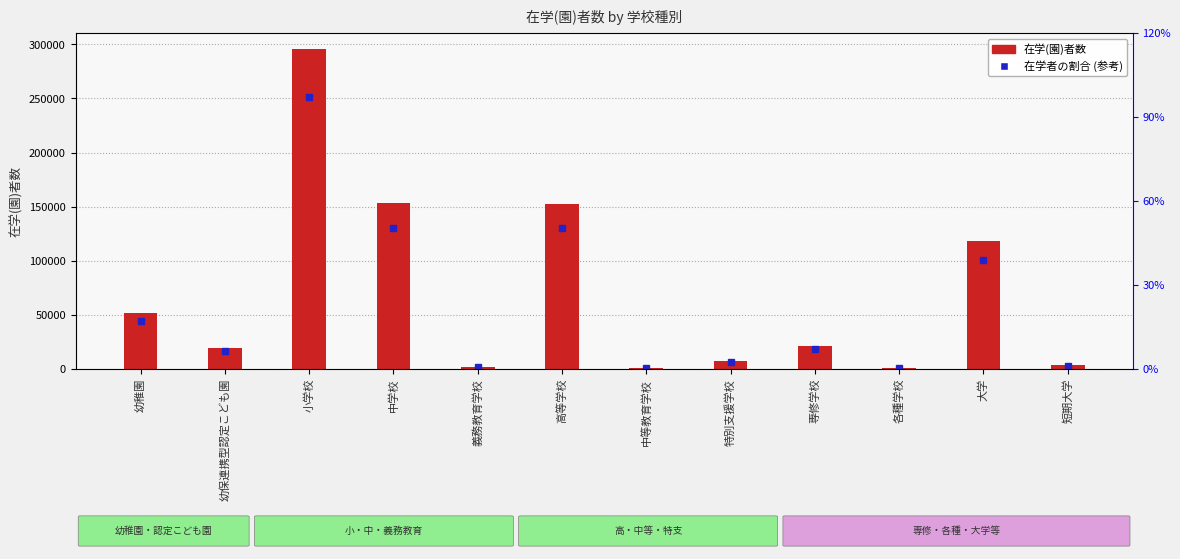

Reading left to right, extract all data points from this chart.

52158	19634	295699	153809	1797	152927	564	7605	21599	650	118192	3734